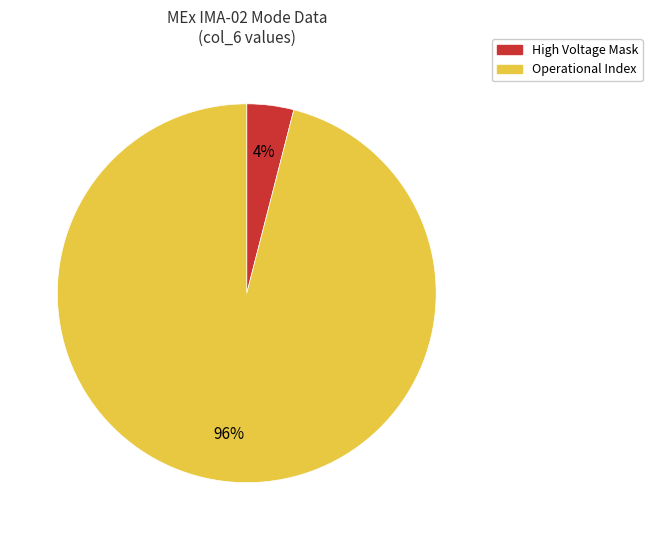

Is there a majority slice in this chart?

Yes